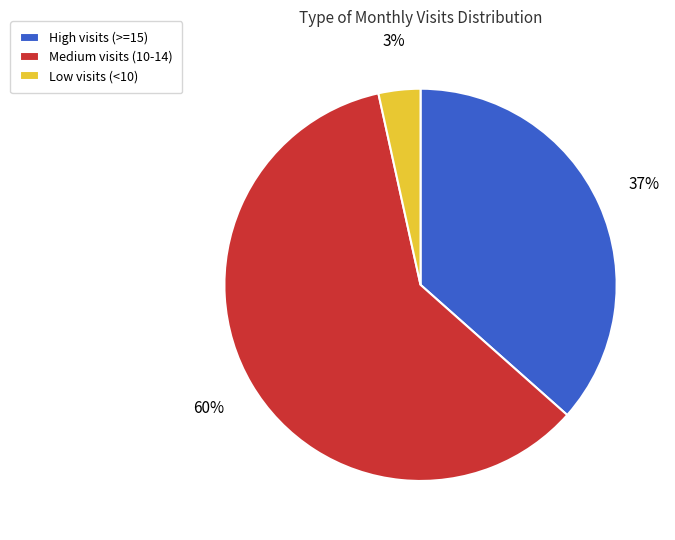

To the nearest percent, what is the average slice percentage?

33%